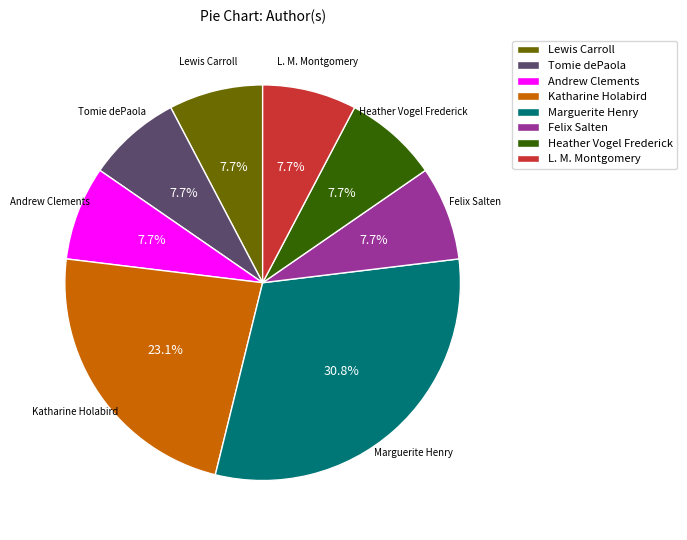

How many segments does this pie chart have?

8